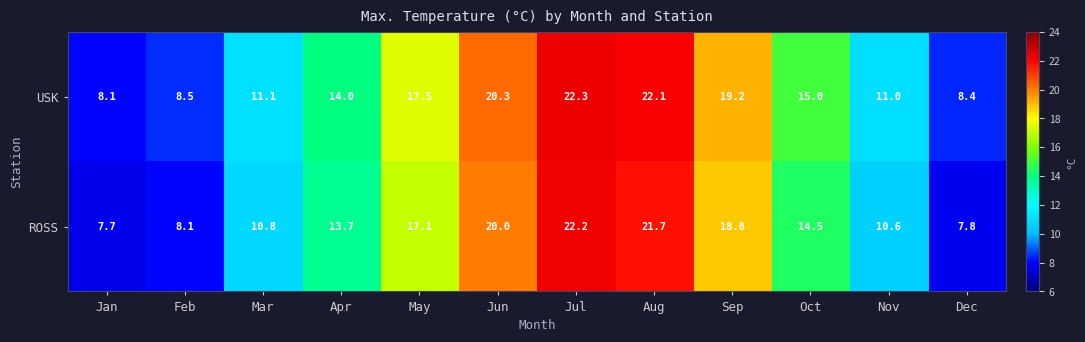

What is the highest value of the USK series?

22.3